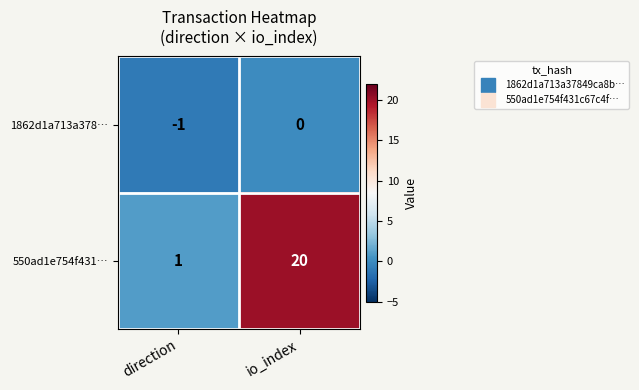

What is the difference between the 550ad1e754f431… values at direction and io_index?

19